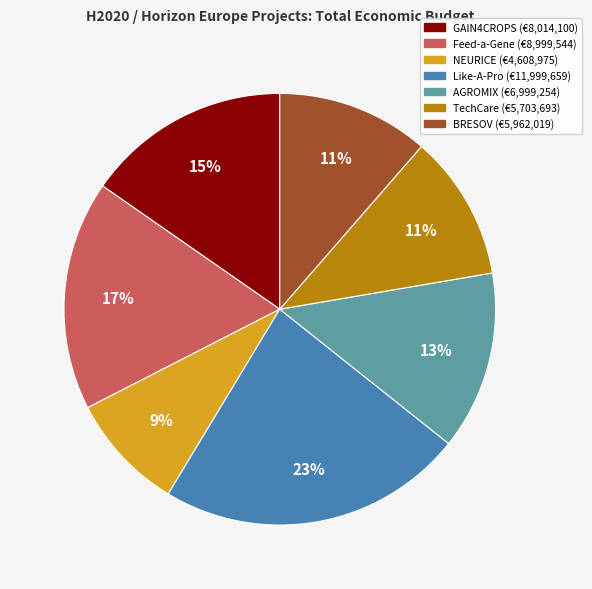

The Like-A-Pro slice represents 33% of the pie. True or false?

False